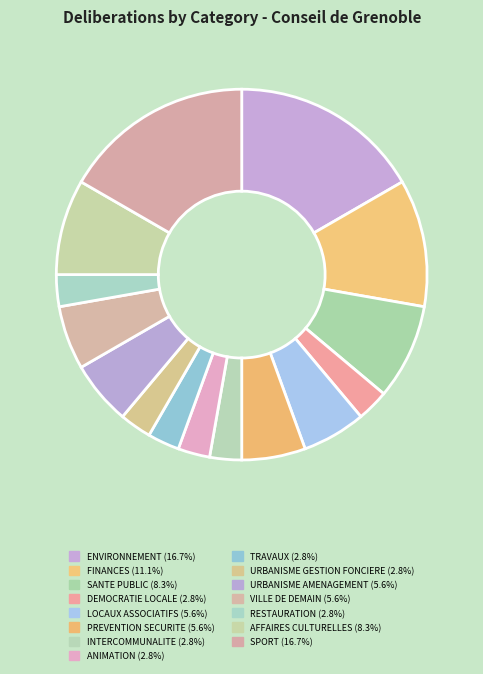

Is there any slice that represents more than half of the pie?

No